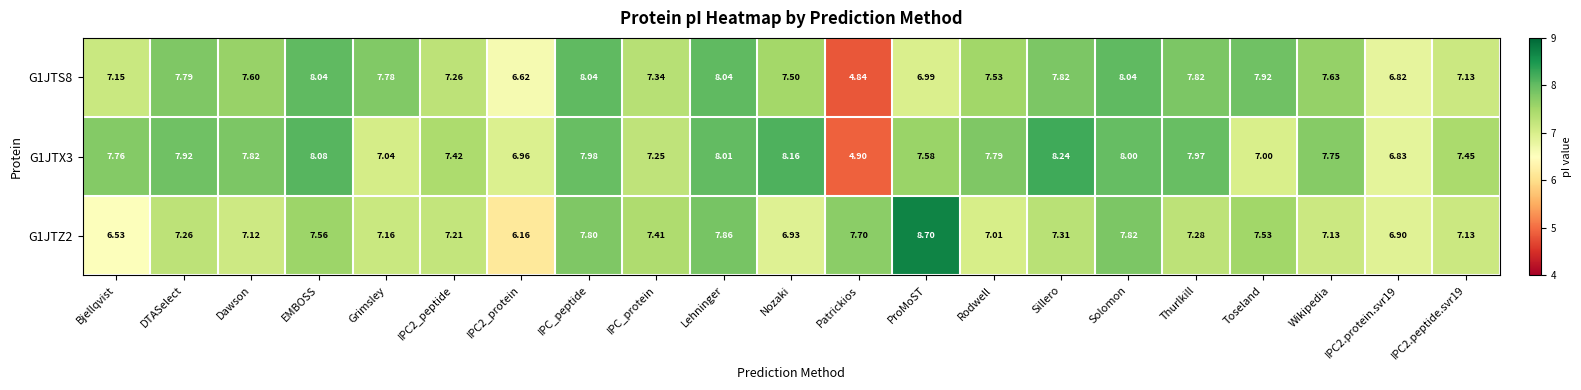

At which label does G1JTZ2 first exceed 7?

DTASelect